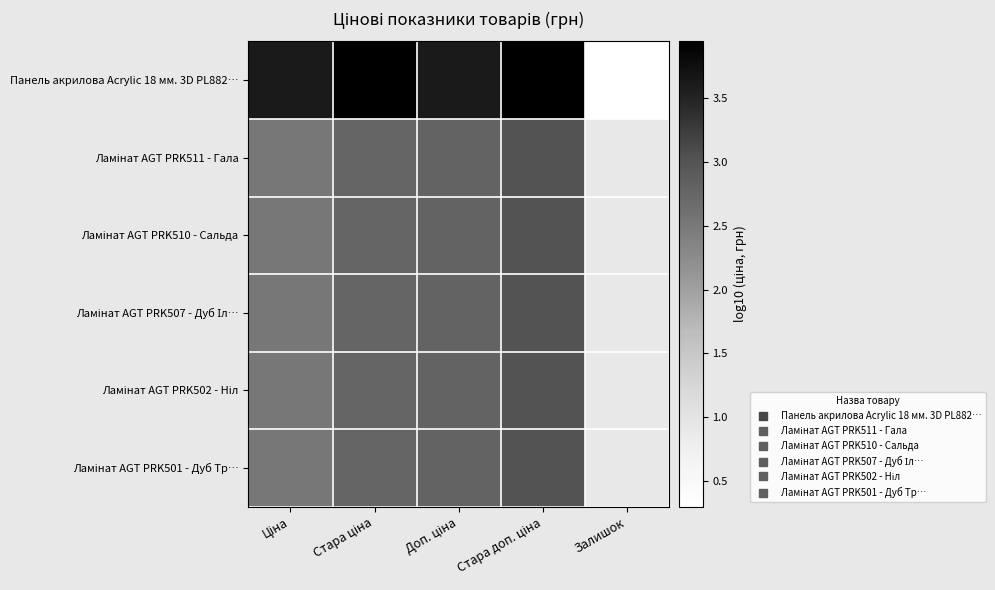

What is the total value across all series at Доп. ціна?

17.5